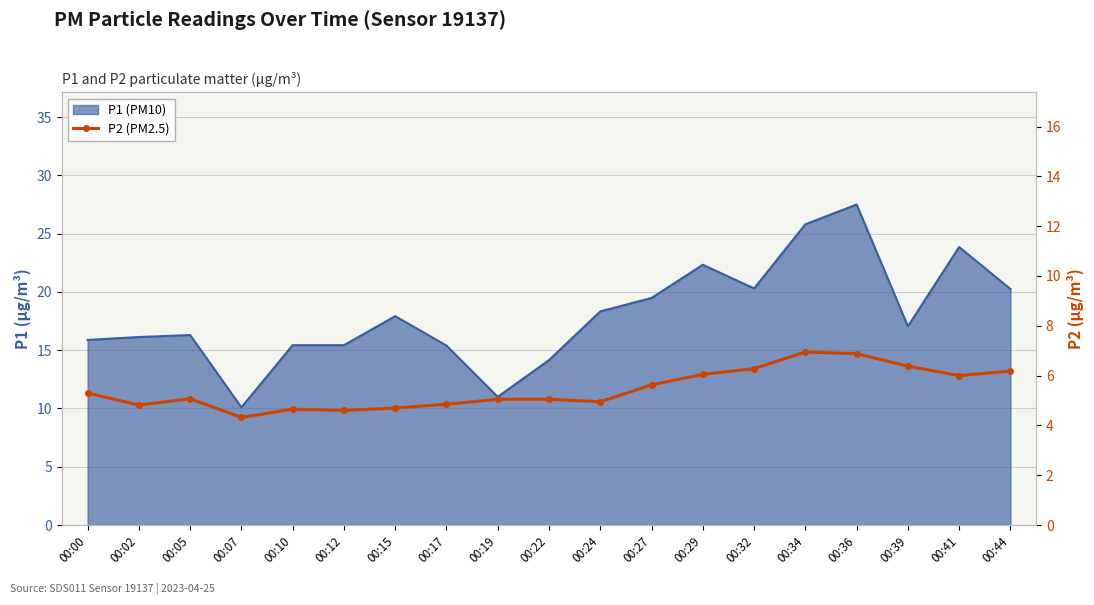

True or false: there are more than 0 points higher than both neighbors.

True